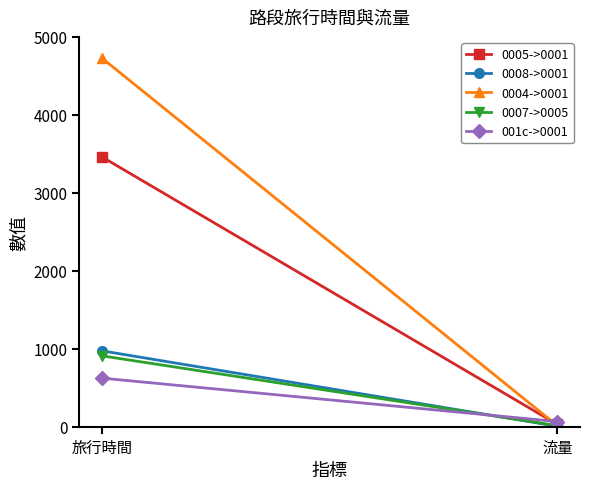

What is the smallest value displayed?

5